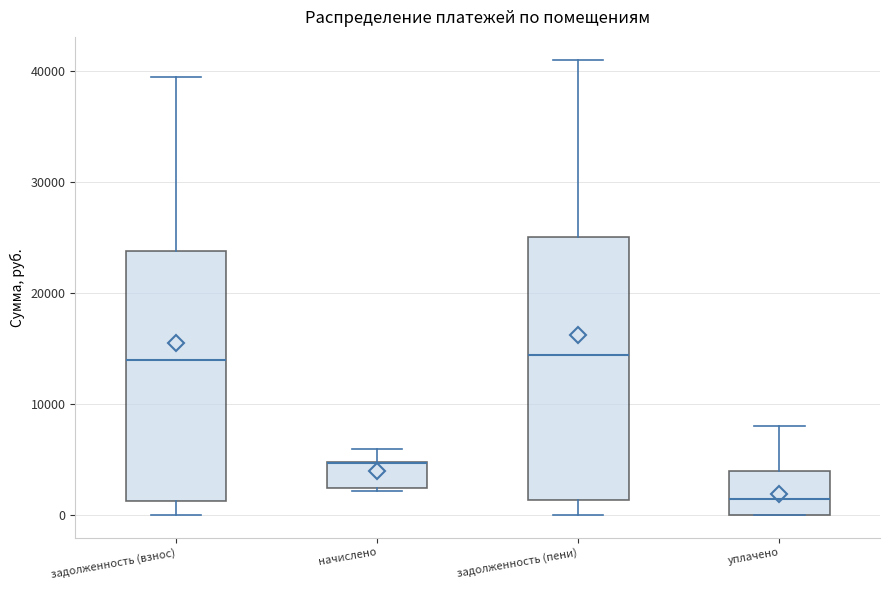

Comparing the boxes themselves (not the whiskers), which one is the tallest?

задолженность (пени)